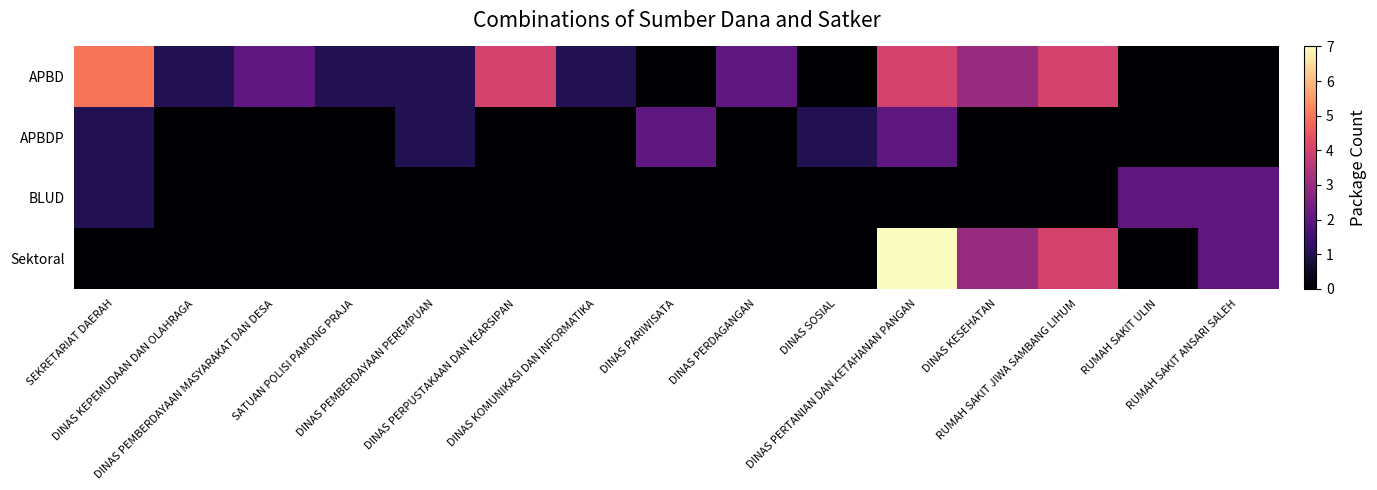

Which series has the largest range (max minus min)?

Sektoral